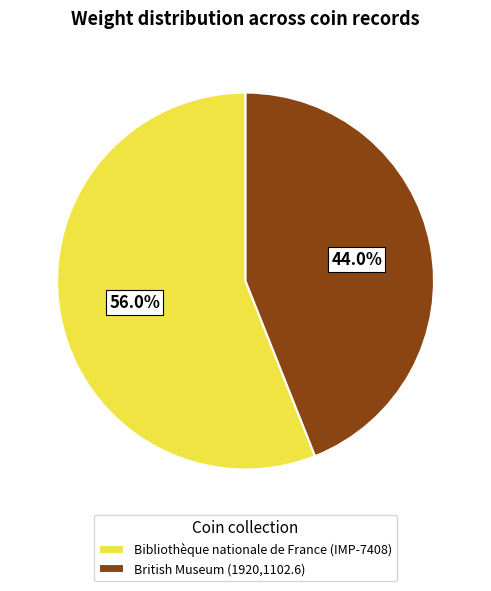

Rank the categories by value from lowest to highest.

British Museum (1920,1102.6), Bibliothèque nationale de France (IMP-7408)